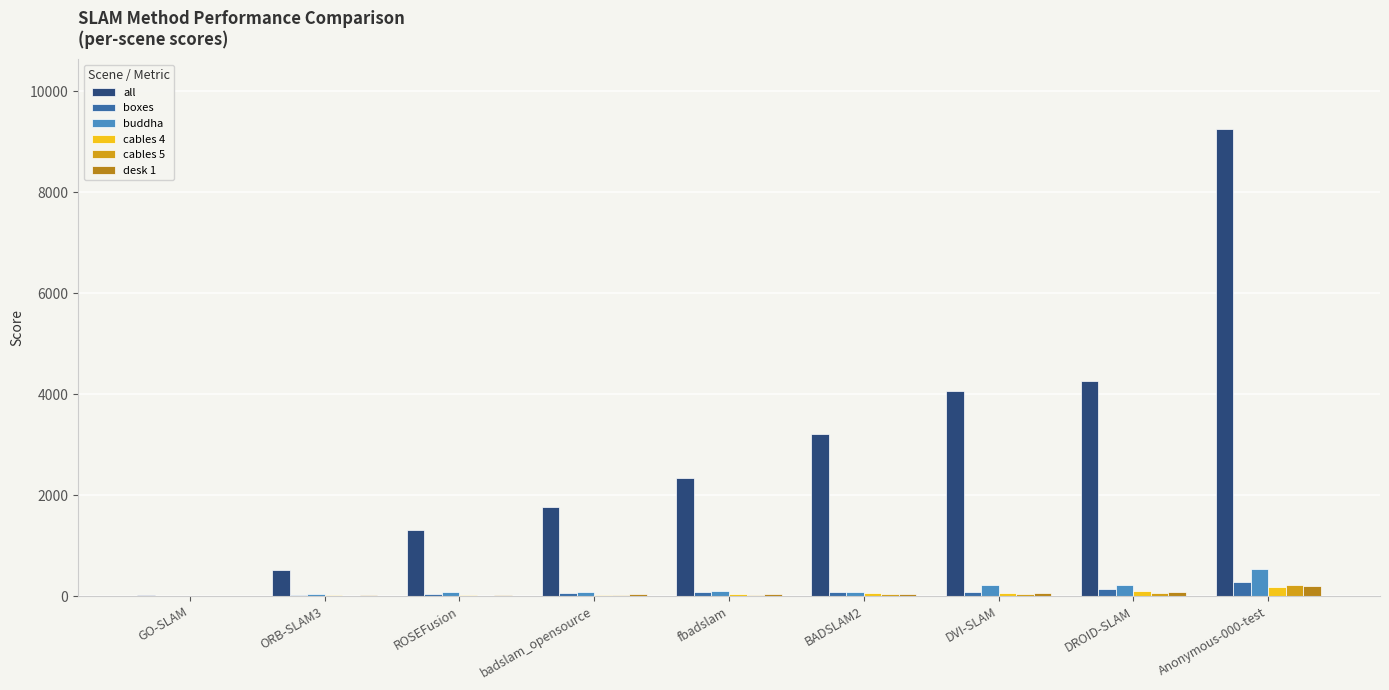

What is the sum of all all values?

26739.6